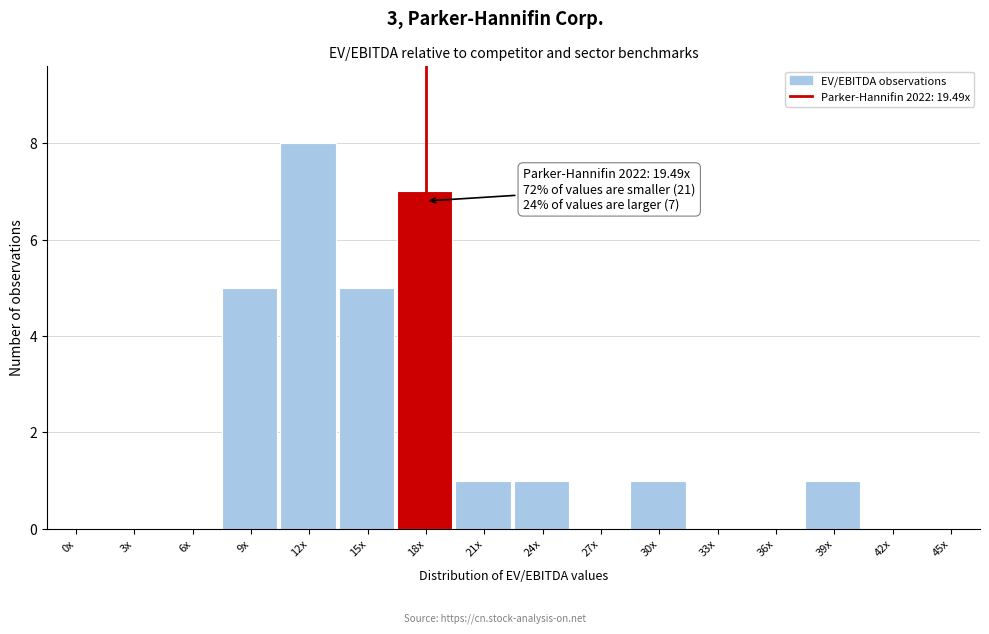

Reading left to right, what are all the values shown in this chart?

0x=0	3x=0	6x=0	9x=5	12x=8	15x=5	18x=7	21x=1	24x=1	27x=0	30x=1	33x=0	36x=0	39x=1	42x=0	45x=0